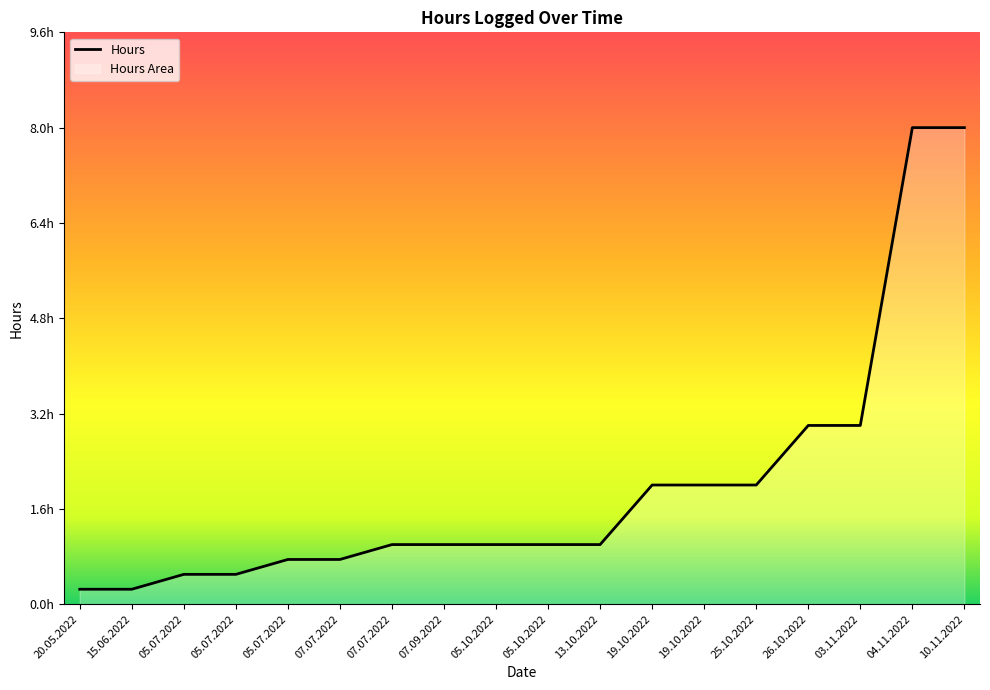

Approximately how many times larger is the value at 05.10.2022 compared to 13.10.2022?

1.0